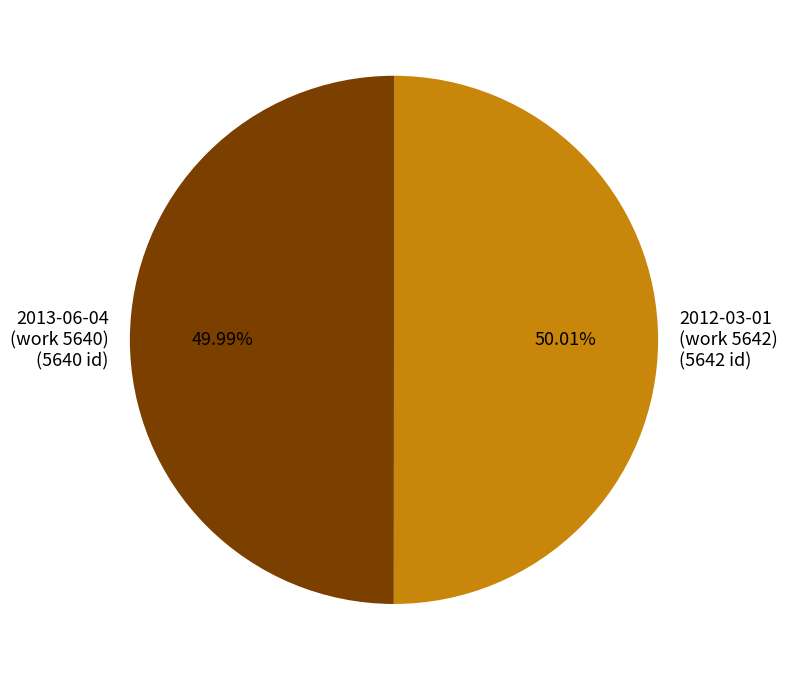

Does any single category account for the majority?

Yes